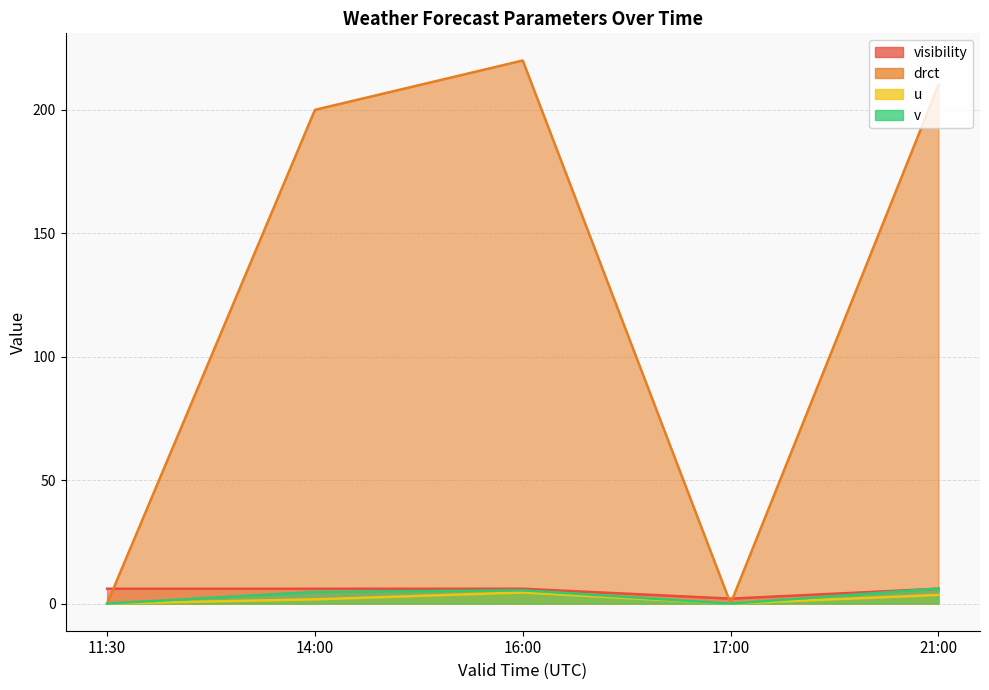

How many data points in visibility are above 6?

4